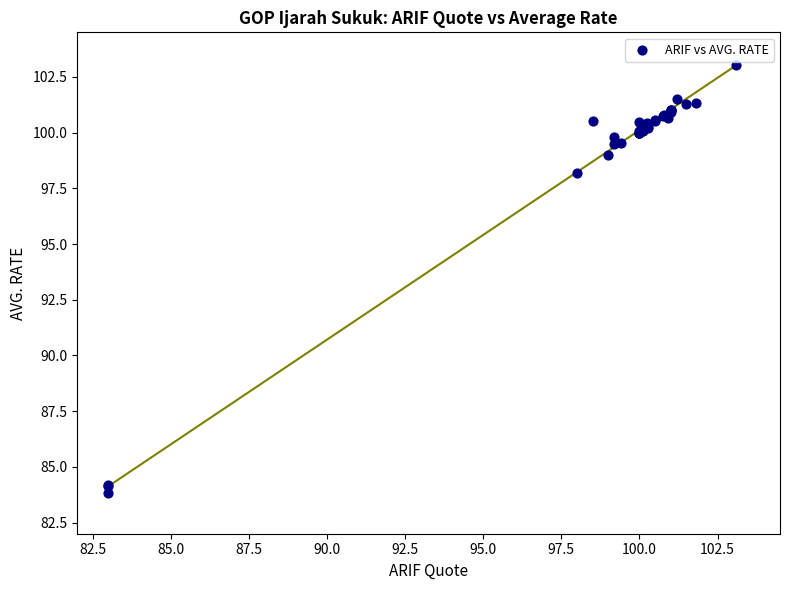

What Y value in the scatter plot is closest to 93?

98.2